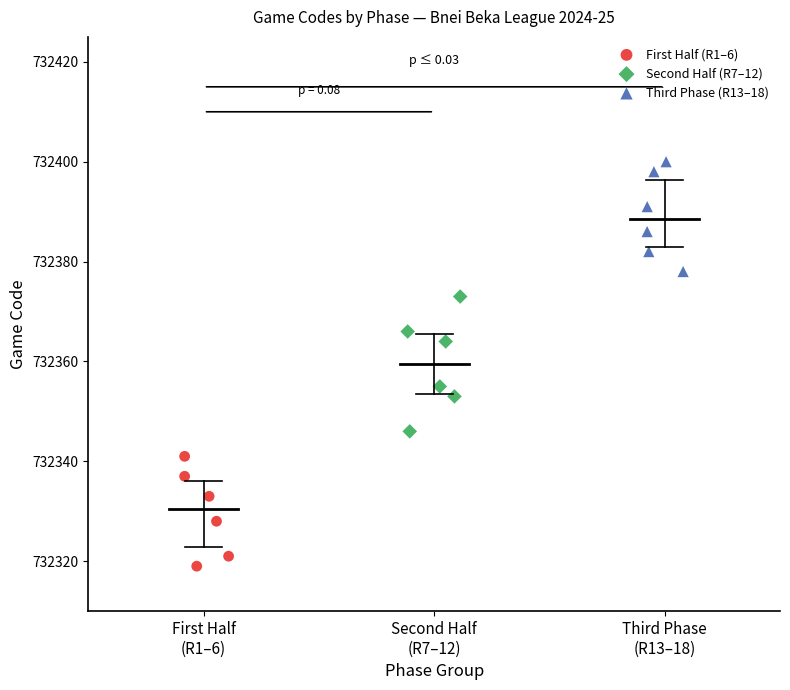

Which series has the widest spread of Y values?

Second Half (R7–12)